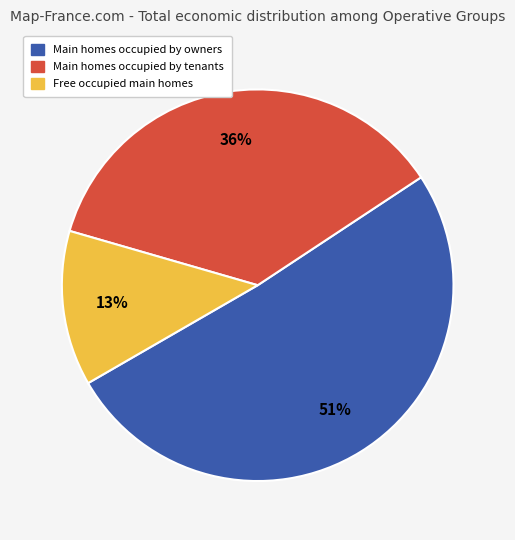

Is there any slice that represents more than half of the pie?

Yes